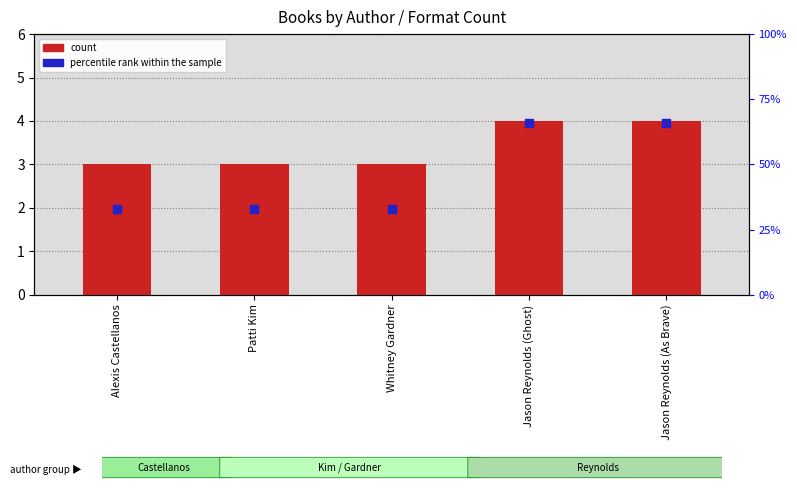

Is the value of percentile rank within the sample at Jason Reynolds (As Brave) greater than the value of count at Whitney Gardner?

Yes